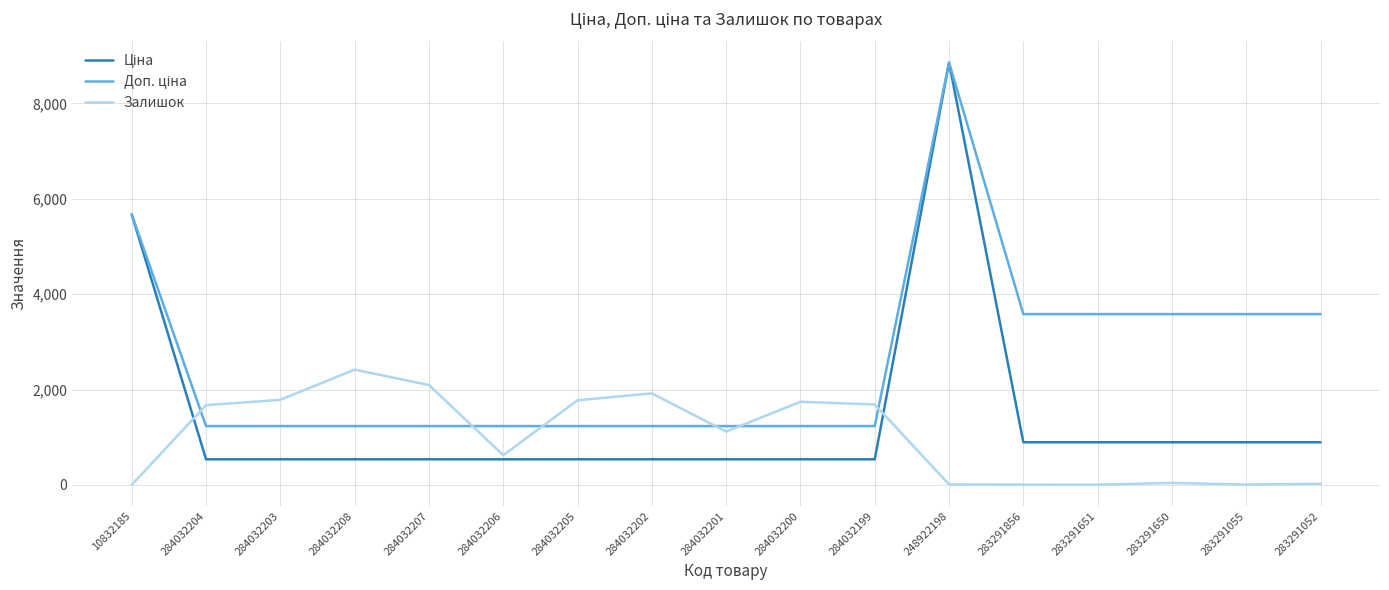

Which category has the highest value across all series?

248922198